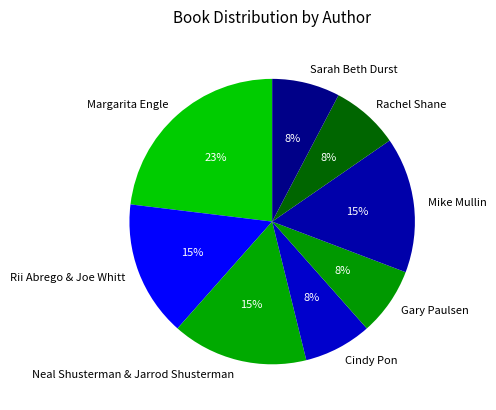

What is the ratio of the value at Neal Shusterman & Jarrod Shusterman to the value at Margarita Engle?

0.7